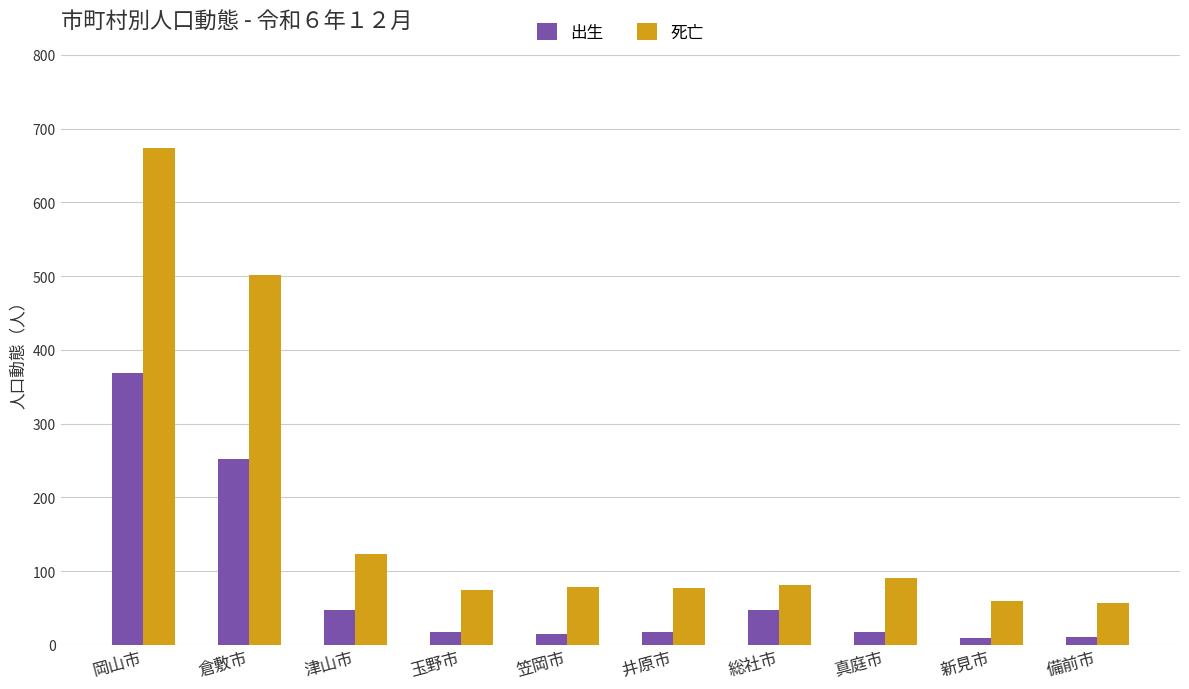

The 出生 series shows 47 at 津山市. True or false?

True